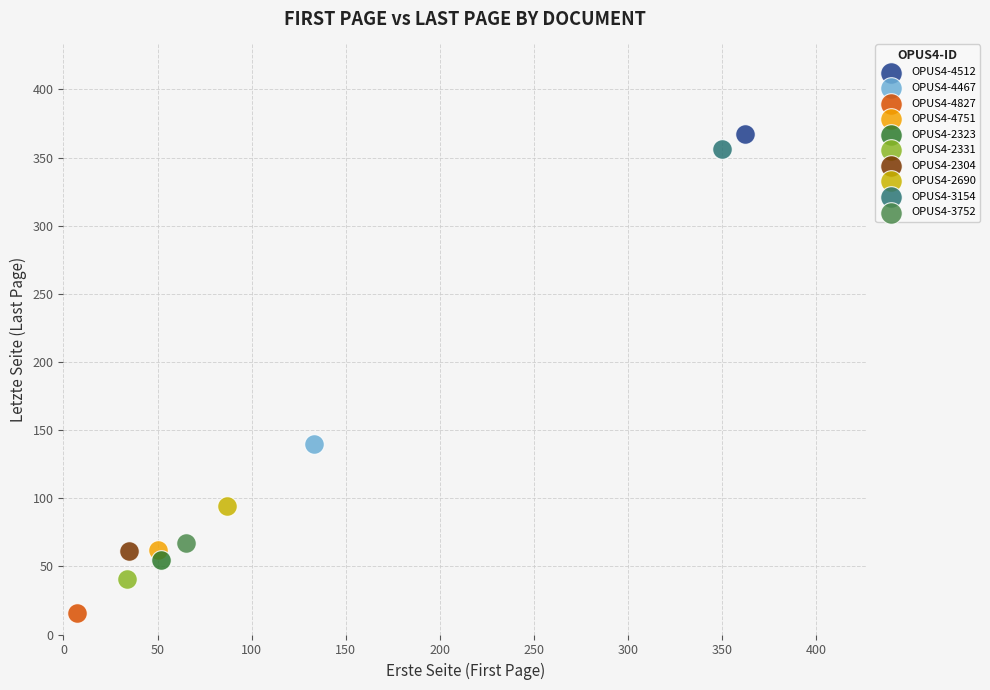

What are all the series names shown in the legend?

OPUS4-4512, OPUS4-4467, OPUS4-4827, OPUS4-4751, OPUS4-2323, OPUS4-2331, OPUS4-2304, OPUS4-2690, OPUS4-3154, OPUS4-3752